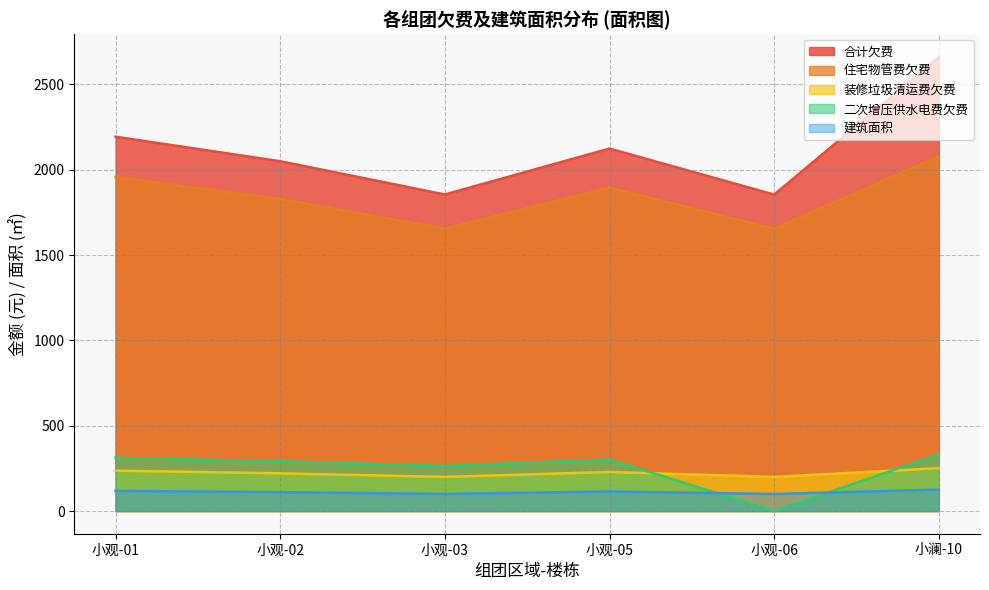

What is the label of the 4th point from the left?

小观-05